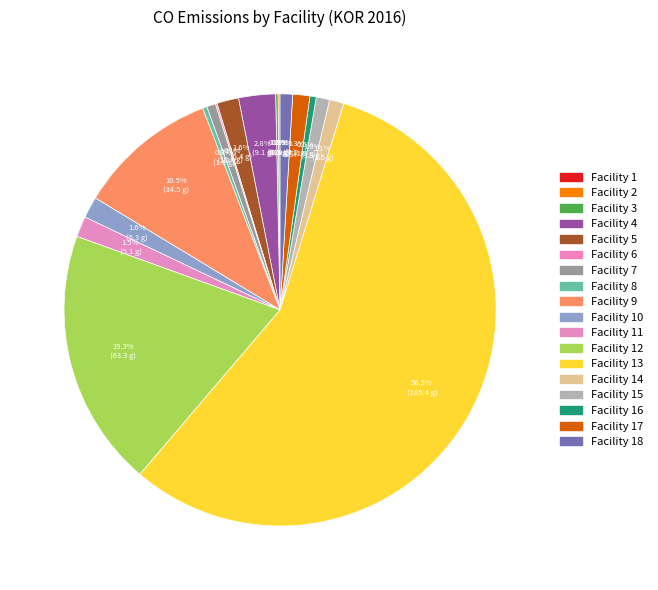

What is the largest slice in the pie chart?

Facility 13